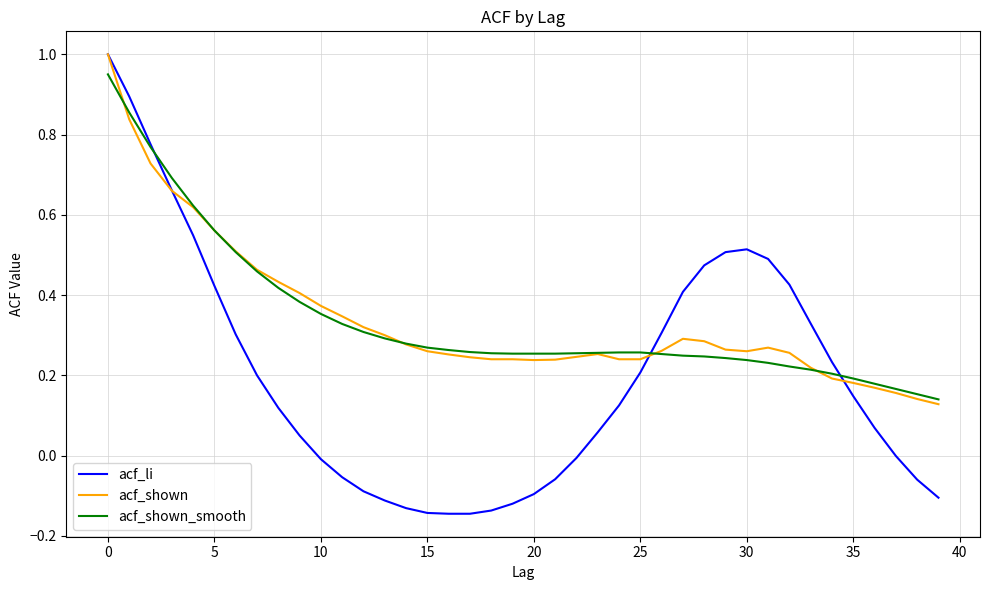

How many intersections are there between acf_li and acf_shown_smooth?

3